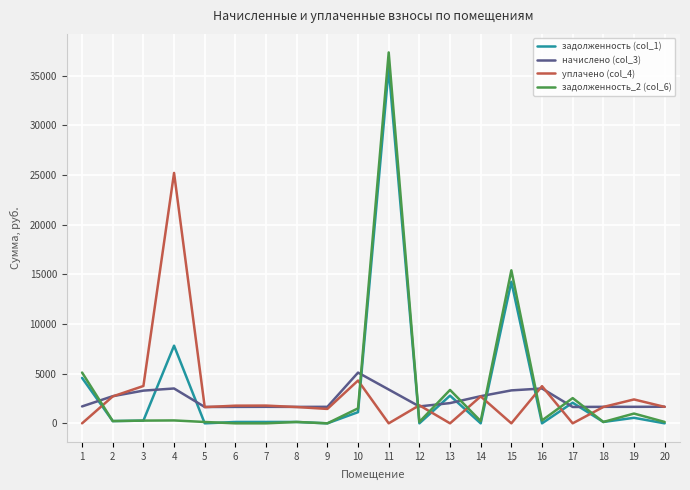

Which series has the widest spread of values?

задолженность_2 (col_6)